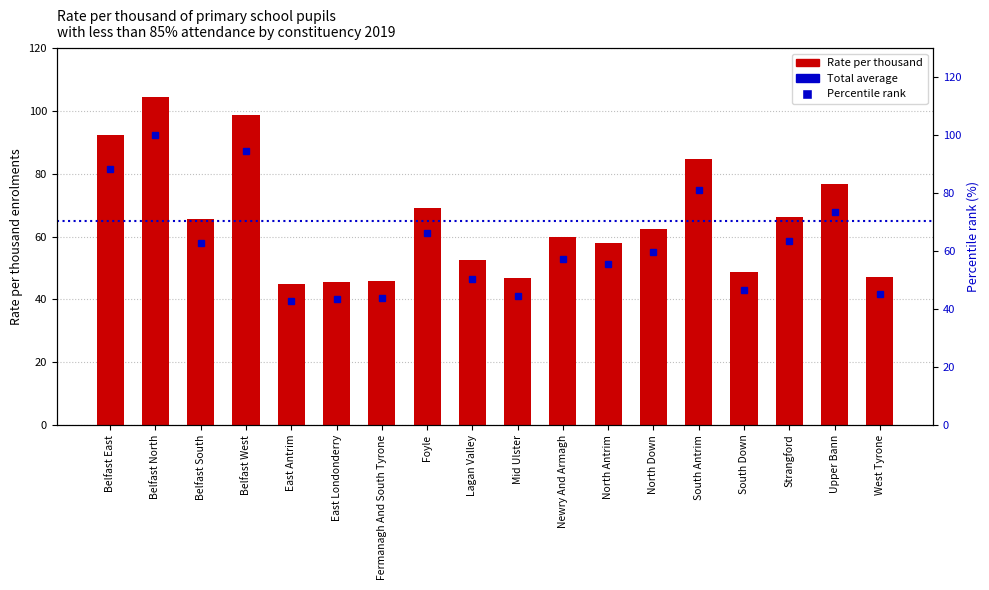

List the series in order of their peak value, highest first.

Rate per thousand, Percentile rank